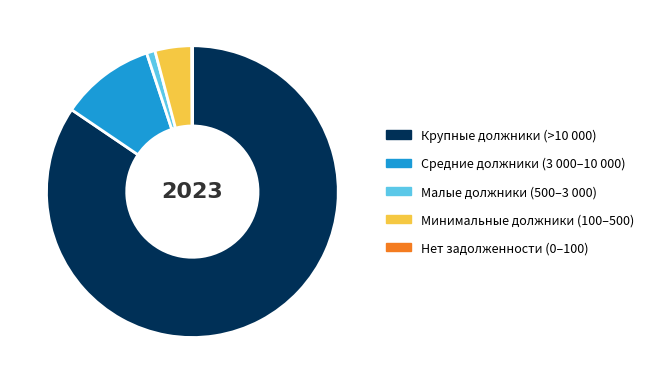

The Средние должники (3 000–10 000) slice represents 10% of the pie. True or false?

True